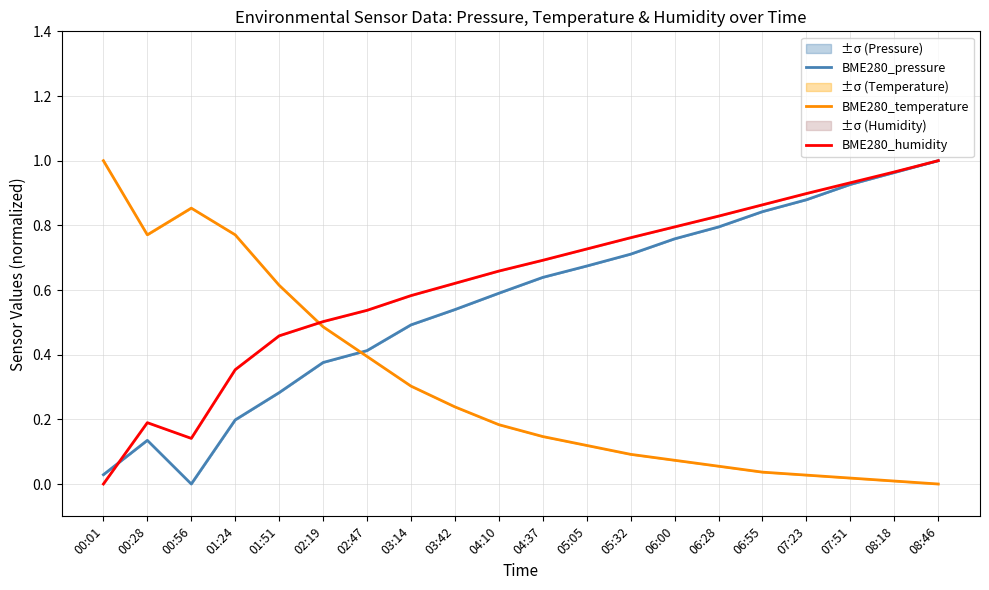

Is the value of BME280_humidity at 07:51 greater than the value of BME280_pressure at 02:19?

Yes